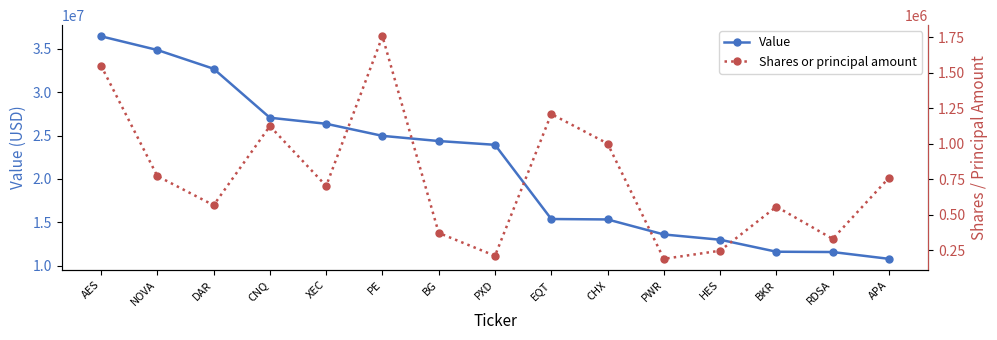

True or false: Shares or principal amount and Value cross at least once.

False